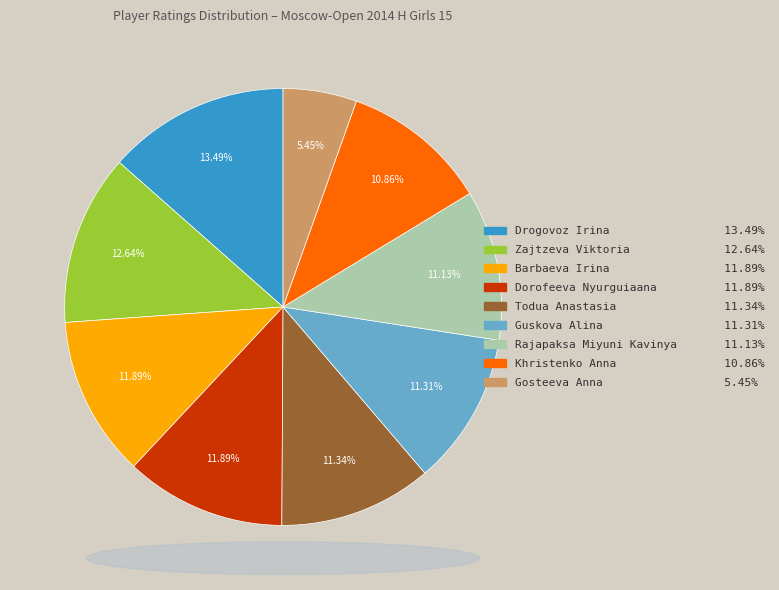

True or false: Dorofeeva Nyurguiaana accounts for 26% of the total.

False